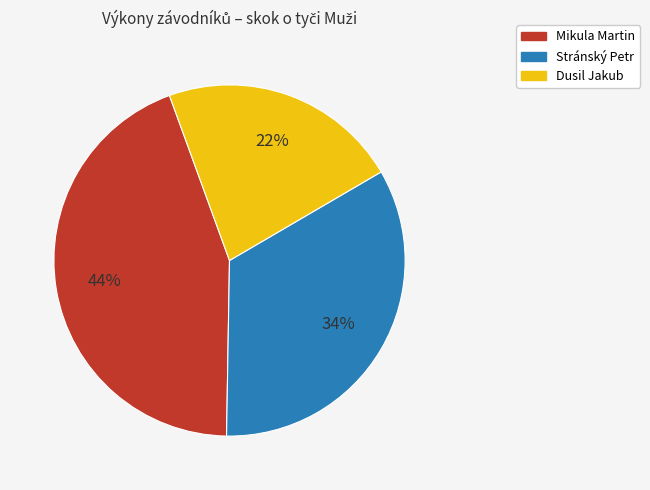

Is it true that Stránský Petr is 34% of the pie?

True